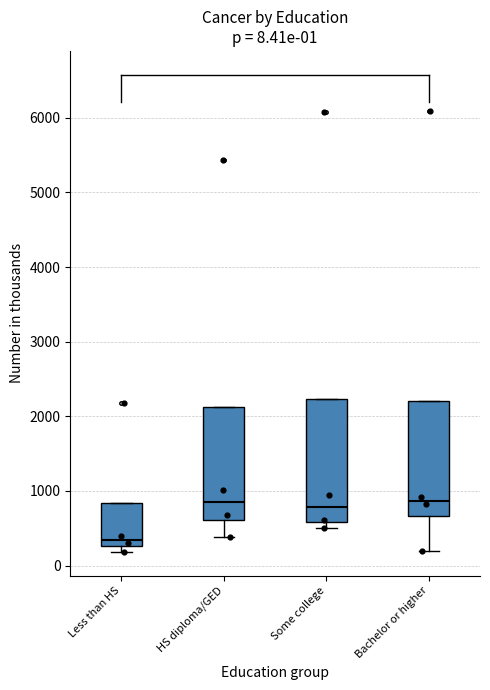

Which box is the tallest, from its lower edge to its upper edge?

Some college